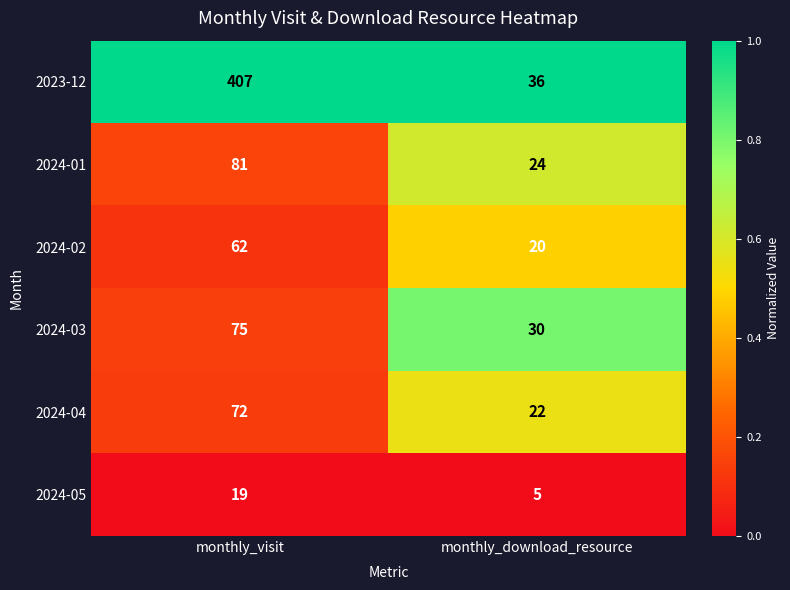

What is the difference between the 2024-05 values at monthly_visit and monthly_download_resource?

14